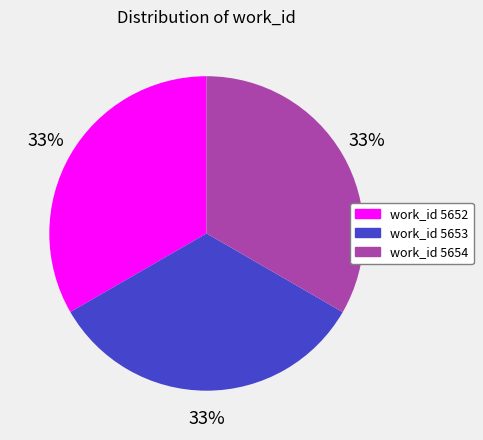

True or false: work_id 5654 accounts for 24% of the total.

False